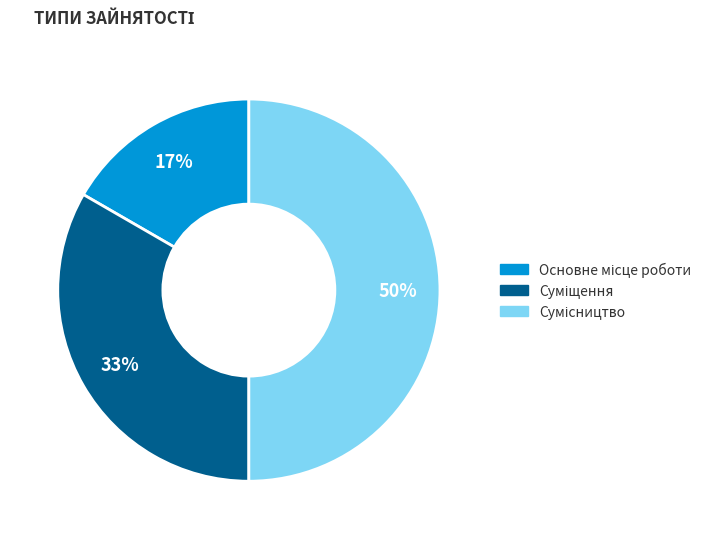

To the nearest percent, what is the difference between the largest and smallest slice percentages?

33%